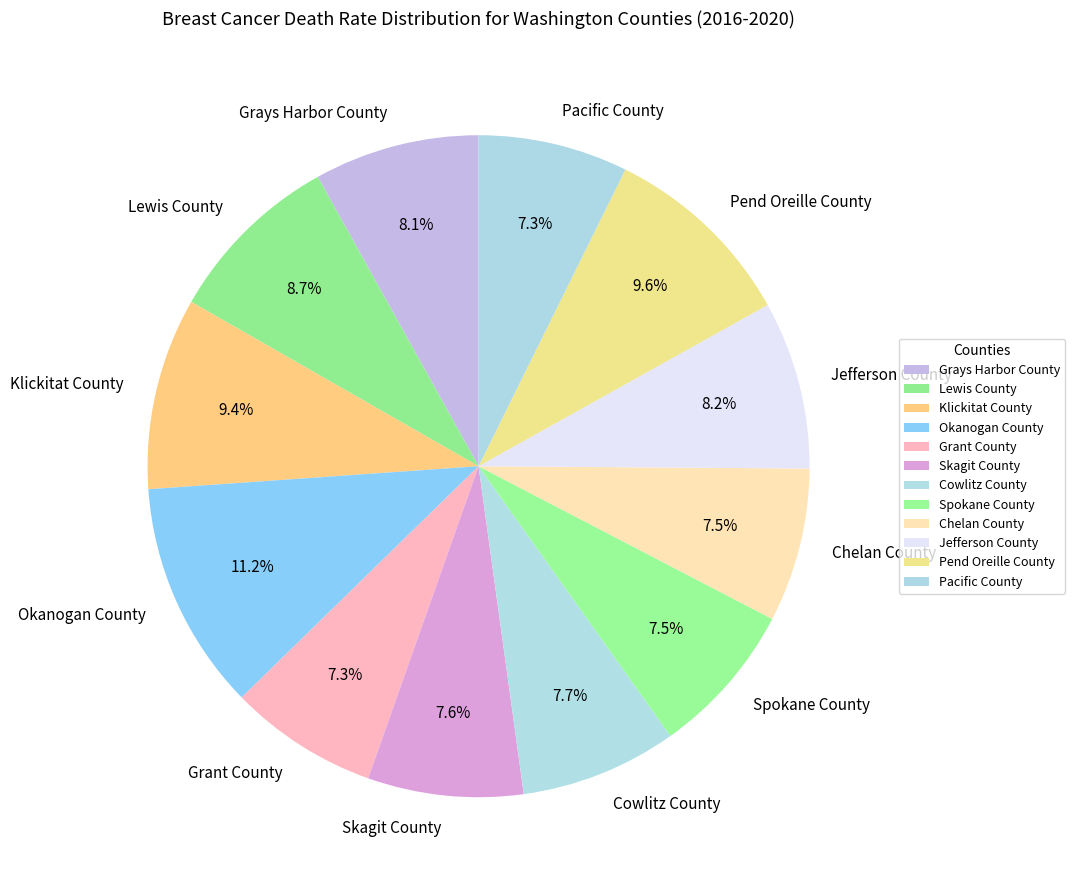

Which has a higher value, Cowlitz County or Jefferson County?

Jefferson County